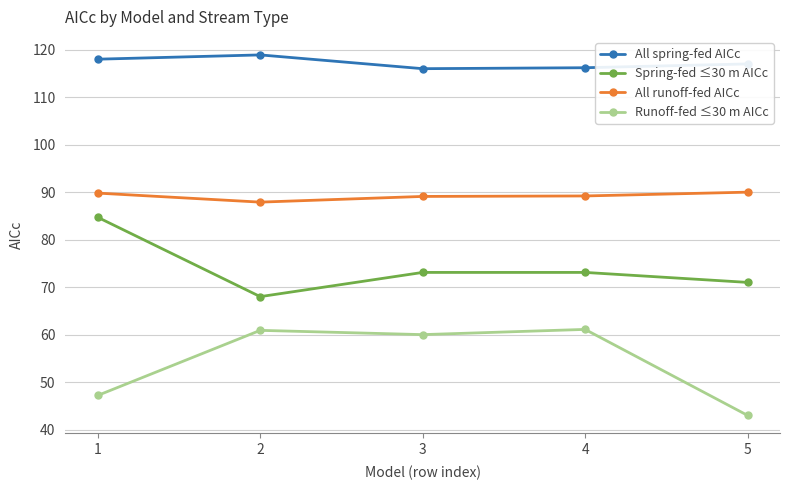

What is the approximate value of All spring-fed AICc at 4?

116.2